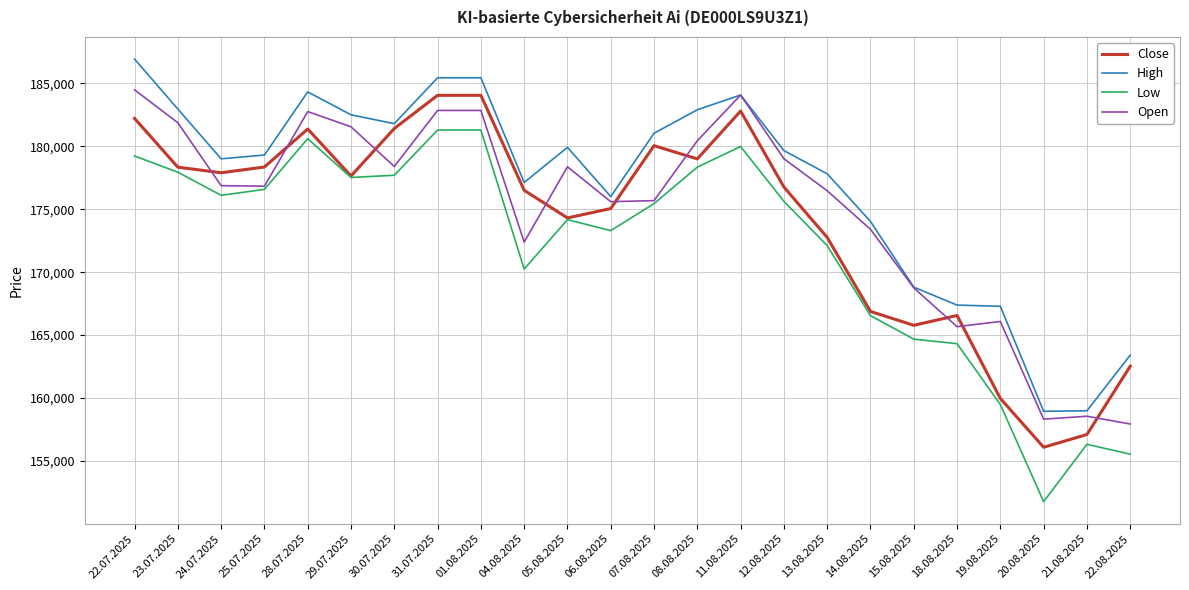

What is the smallest value displayed?

151769